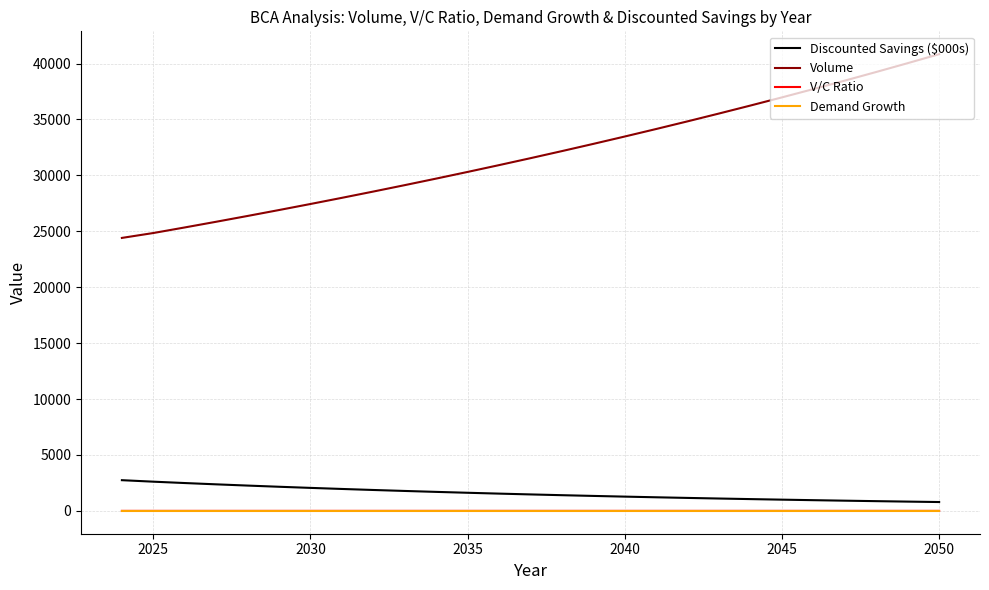

True or false: V/C Ratio and Volume intersect in this chart.

False